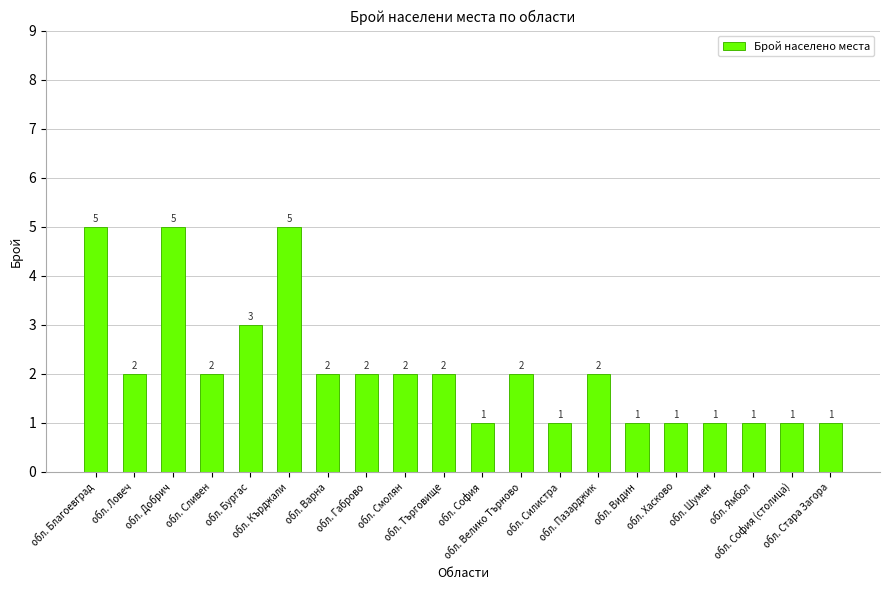

How many bars are there in total?

20